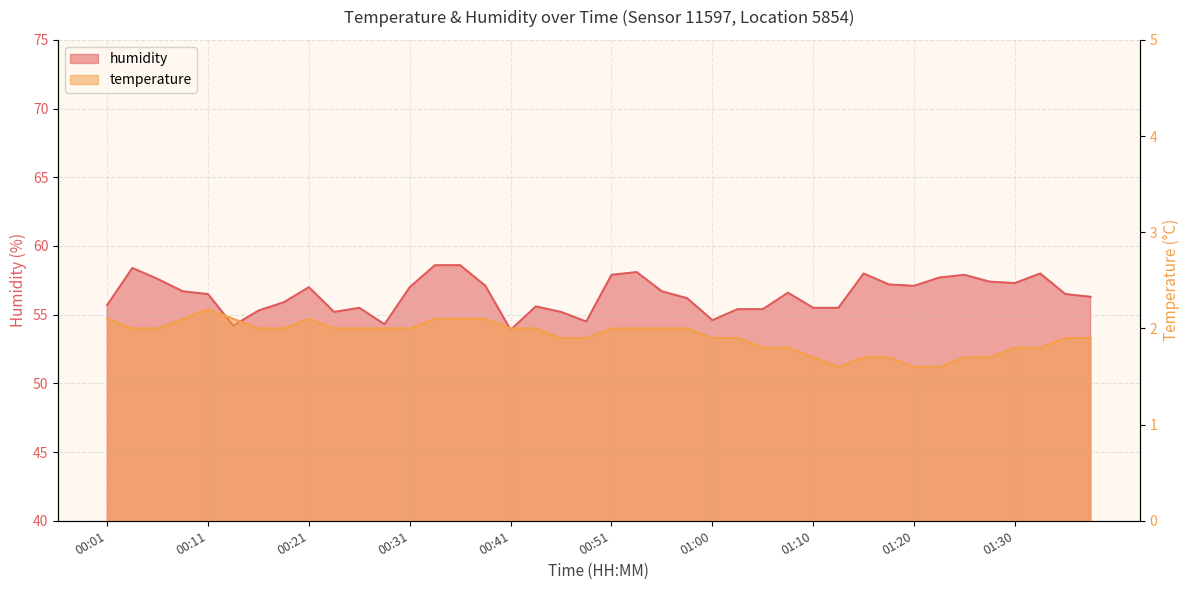

List the labels in order of temperature value, smallest first.

01:13, 01:20, 01:23, 01:10, 01:15, 01:18, 01:25, 01:28, 01:05, 01:08, 01:30, 01:32, 00:46, 00:48, 01:00, 01:03, 01:35, 01:37, 00:03, 00:06, 00:16, 00:18, 00:23, 00:26, 00:28, 00:31, 00:41, 00:43, 00:51, 00:53, 00:55, 00:58, 00:01, 00:08, 00:14, 00:21, 00:33, 00:36, 00:38, 00:11